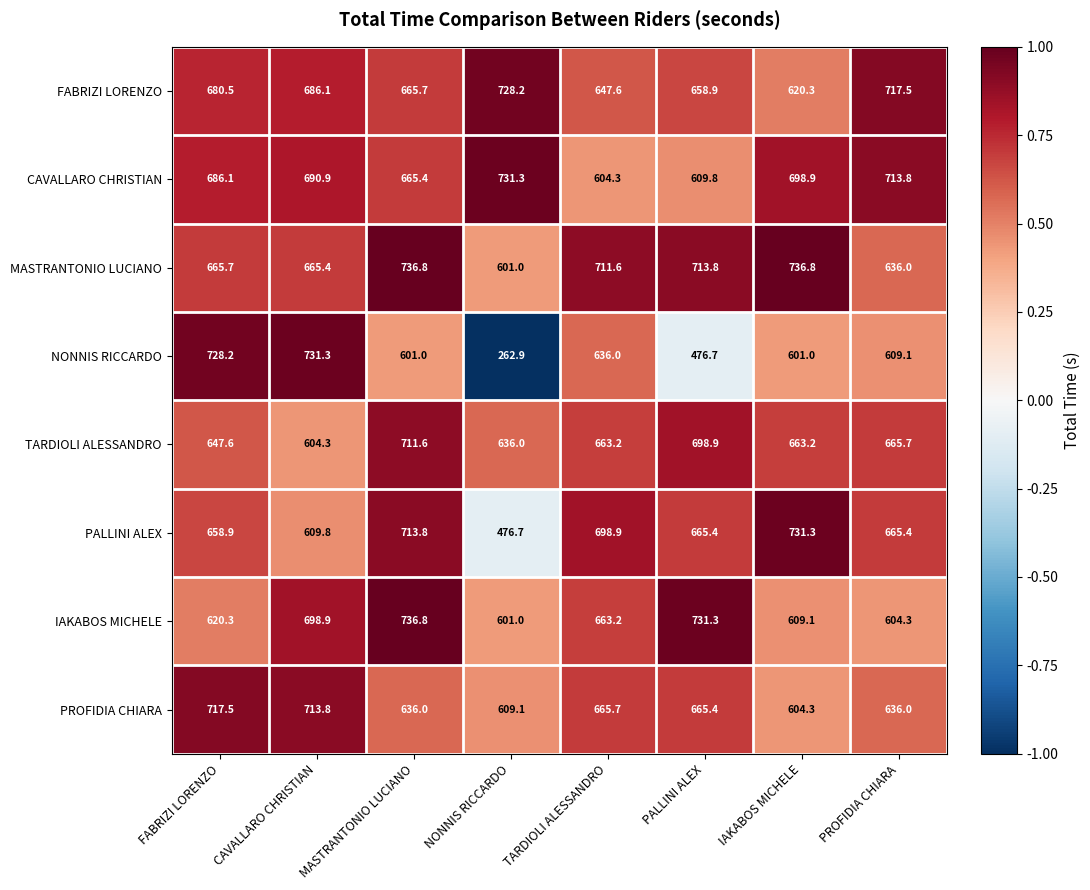

Read the PALLINI ALEX value at CAVALLARO CHRISTIAN.

609.8